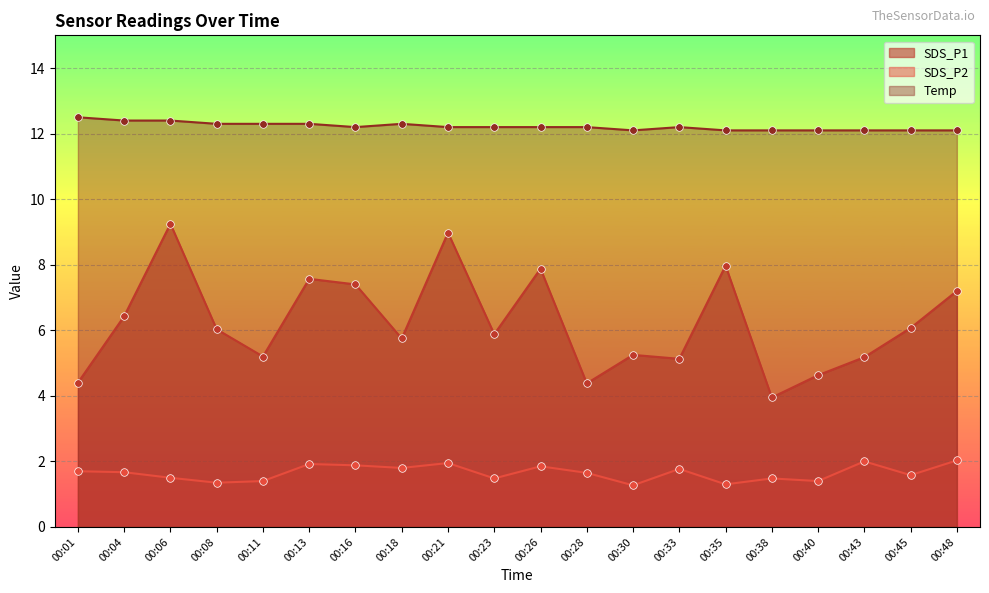

What are all the series names shown in the legend?

SDS_P1, SDS_P2, Temp